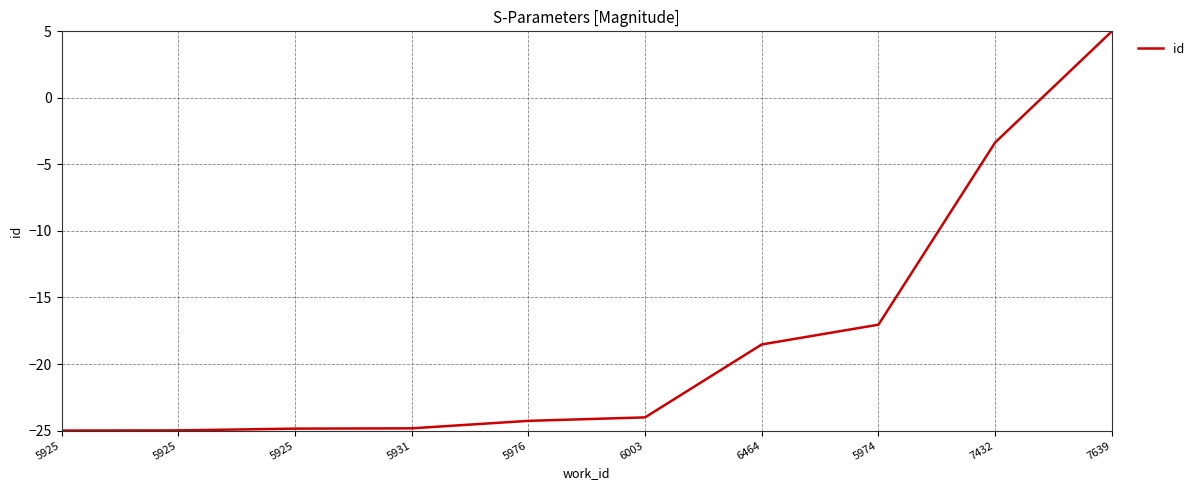

The chart shows a value of -18.5 at 6464. True or false?

True